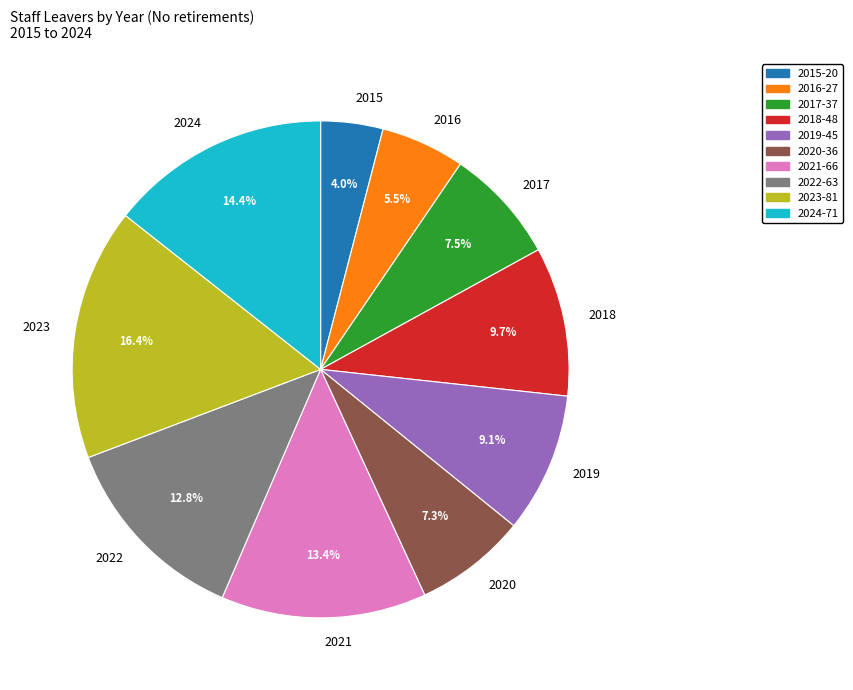

Does any single category account for the majority?

No